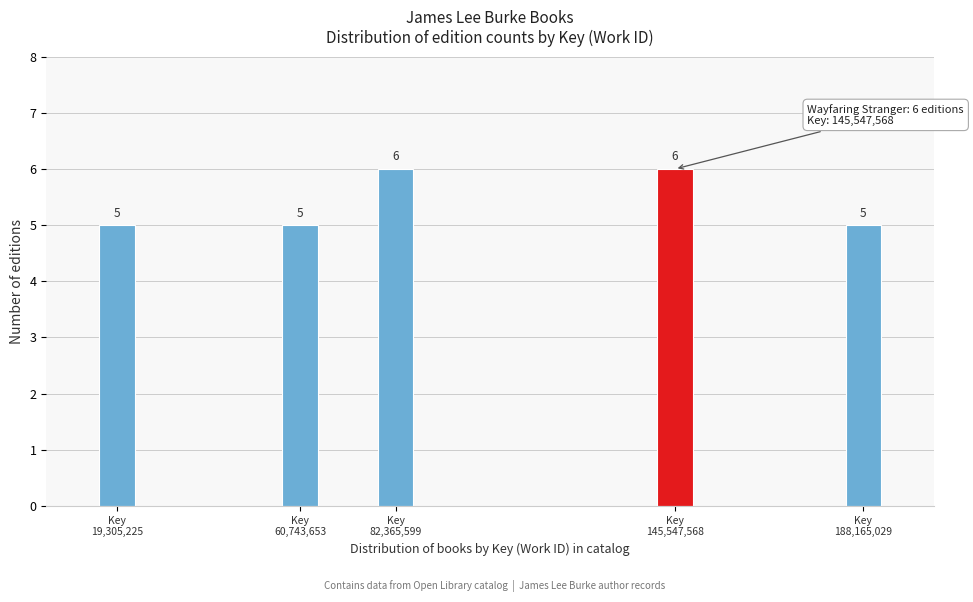

Reading left to right, what are all the values shown in this chart?

5	5	6	6	5